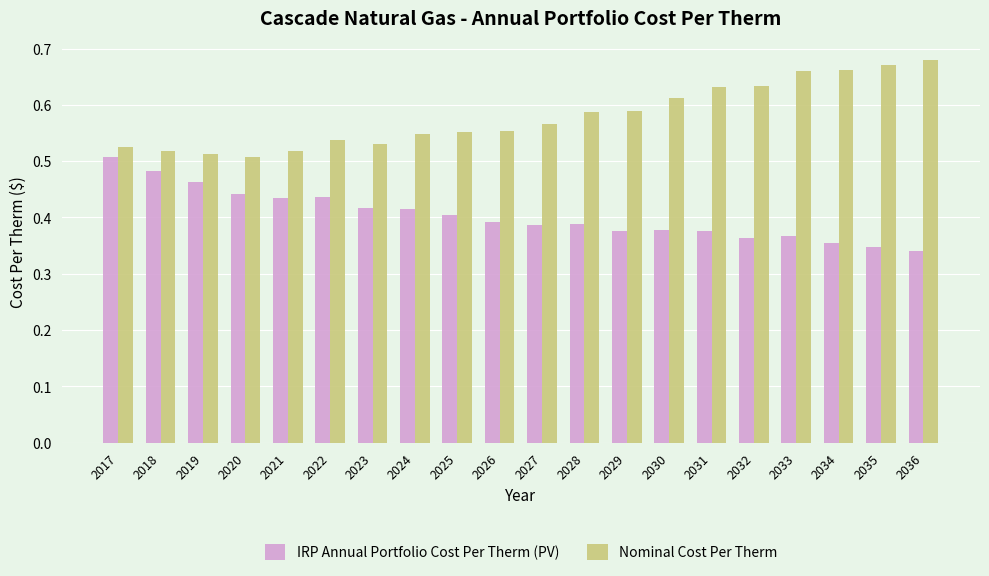

What are all the series names shown in the legend?

IRP Annual Portfolio Cost Per Therm (PV), Nominal Cost Per Therm